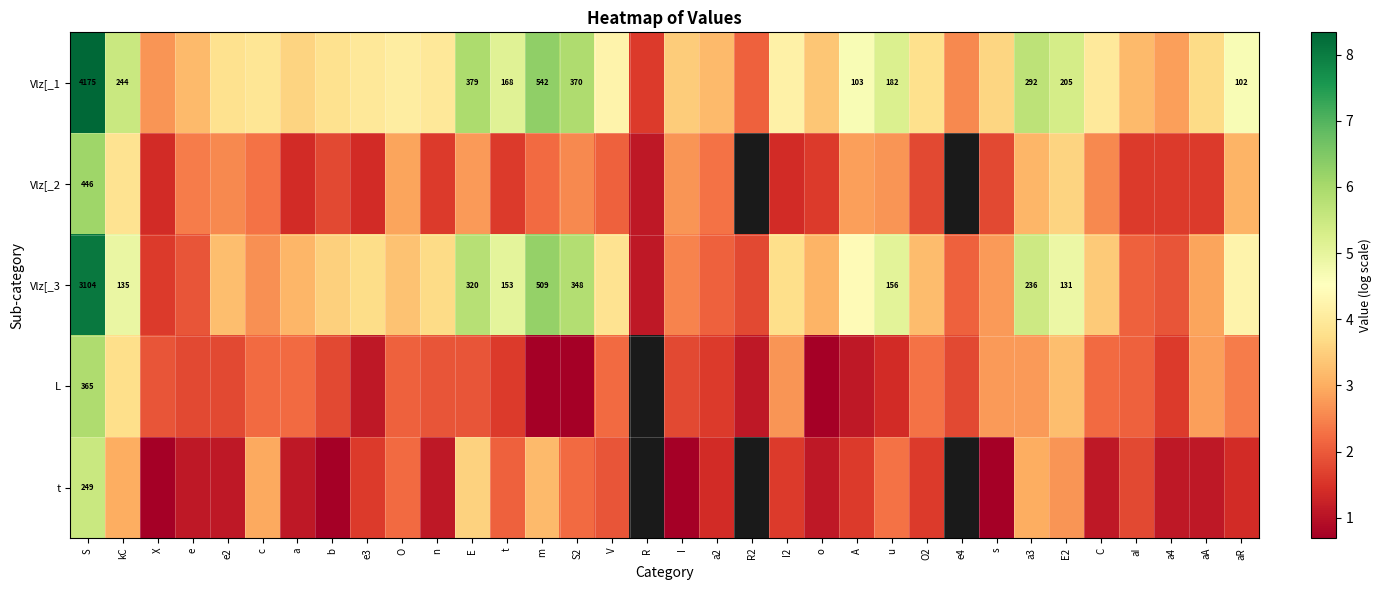

At which category does the chart reach its minimum across all series?

m